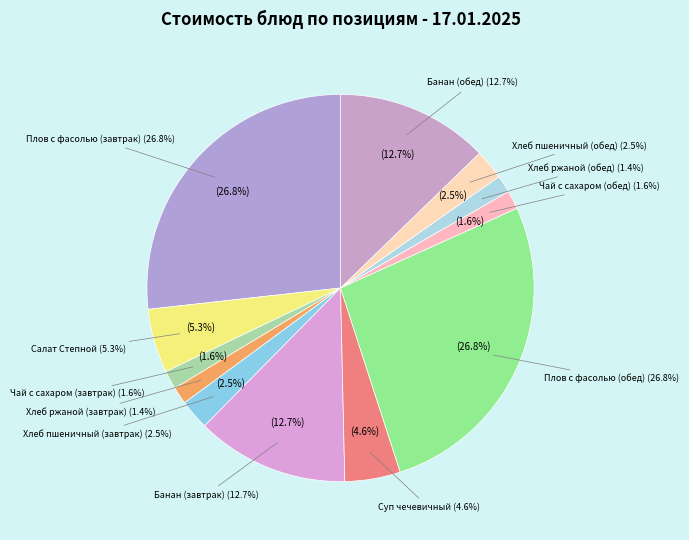

What percentage is the Хлеб пшеничный (обед) slice, to the nearest percent?

3%